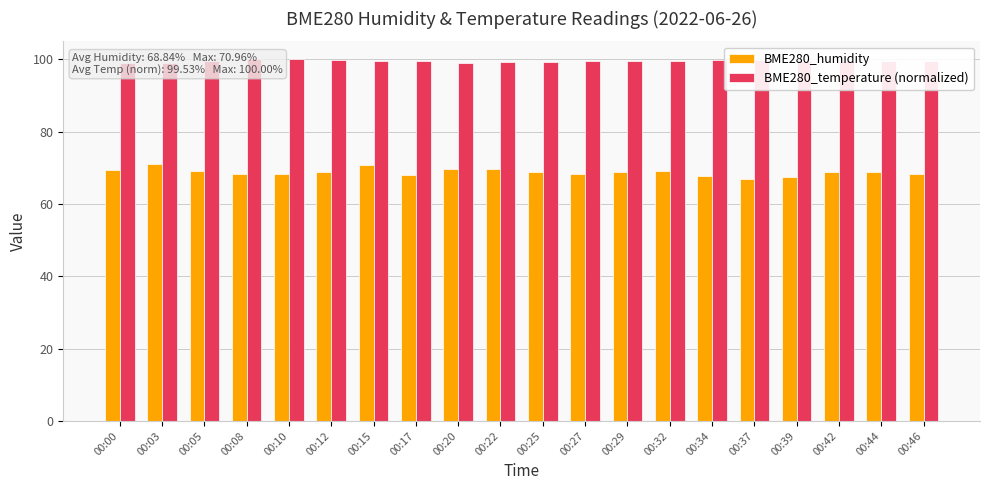

What is the smallest value displayed?

66.9